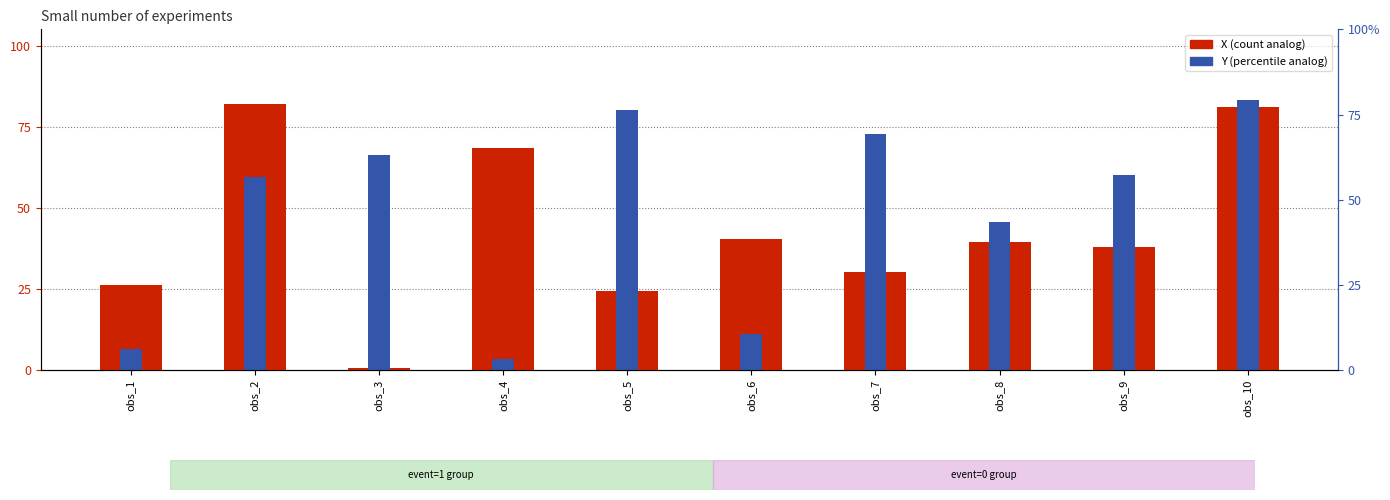

What is the value of the Y bar at the 9th from the left?

0.6